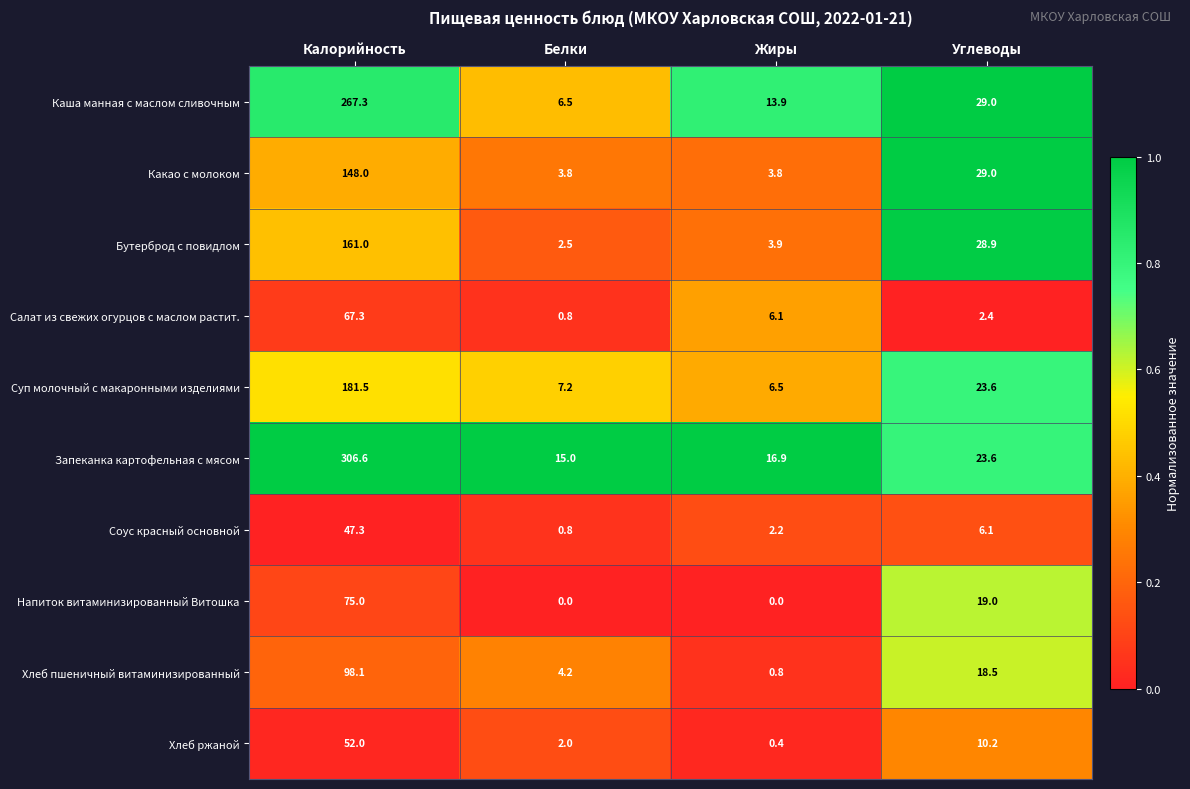

List the labels in order of Запеканка картофельная с мясом value, smallest first.

Белки, Жиры, Углеводы, Калорийность